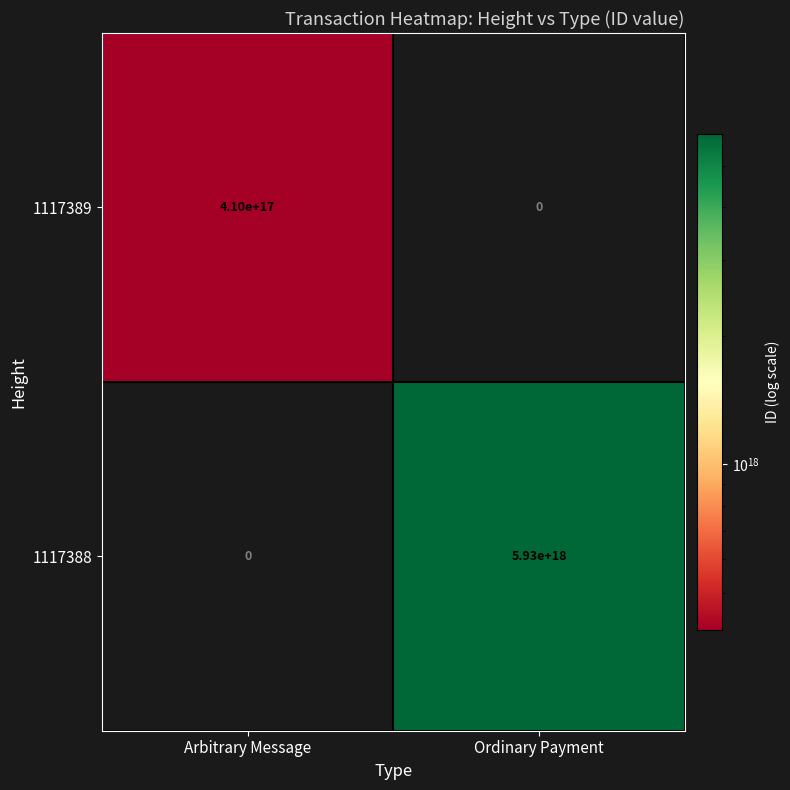

True or false: 1117388 has a value of 0 at Arbitrary Message.

True